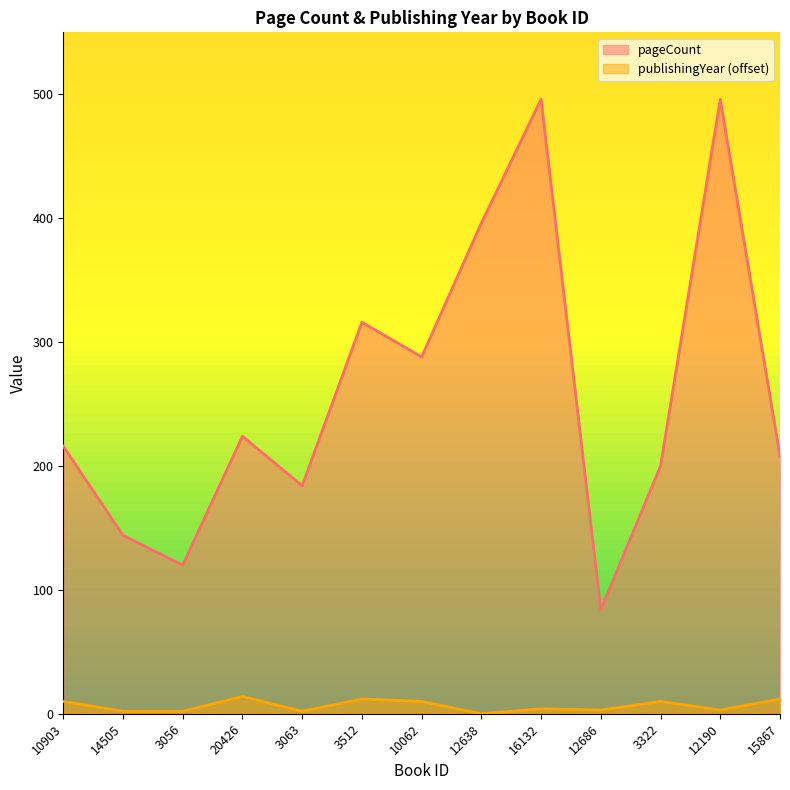

How many lines are shown in the chart?

2